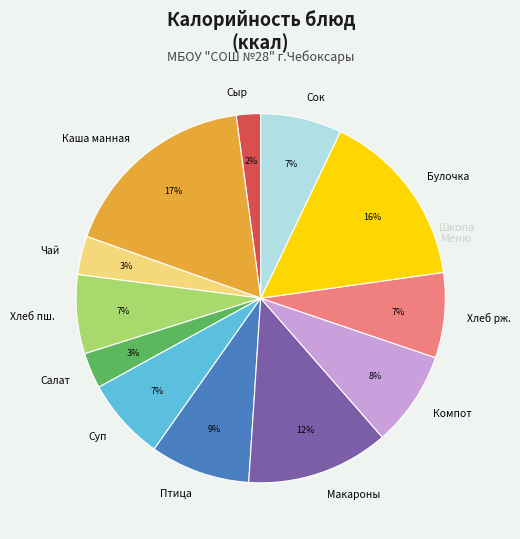

Approximately how many times larger is the value at Хлеб рж. compared to Сыр?

3.5